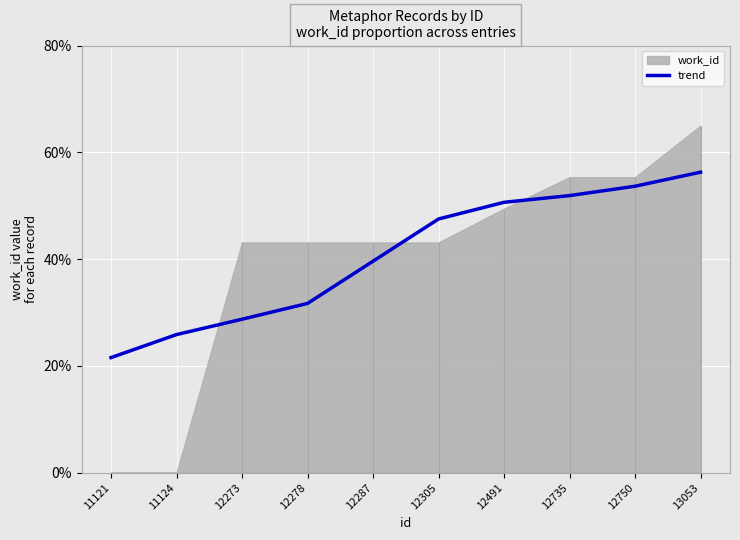

Reading right to left, transcribe all the data shown in this chart.

13053=0.6	12750=0.5	12735=0.5	12491=0.5	12305=0.5	12287=0.4	12278=0.3	12273=0.3	11124=0.3	11121=0.2